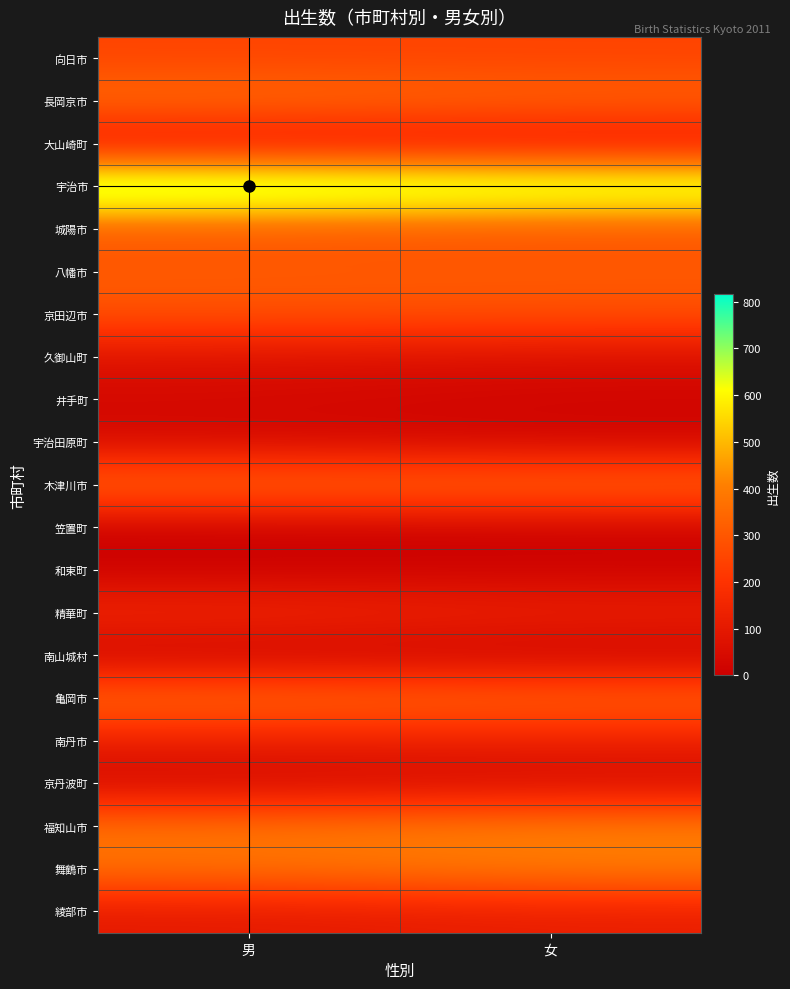

What is the difference between the highest and lowest values at 女?

754